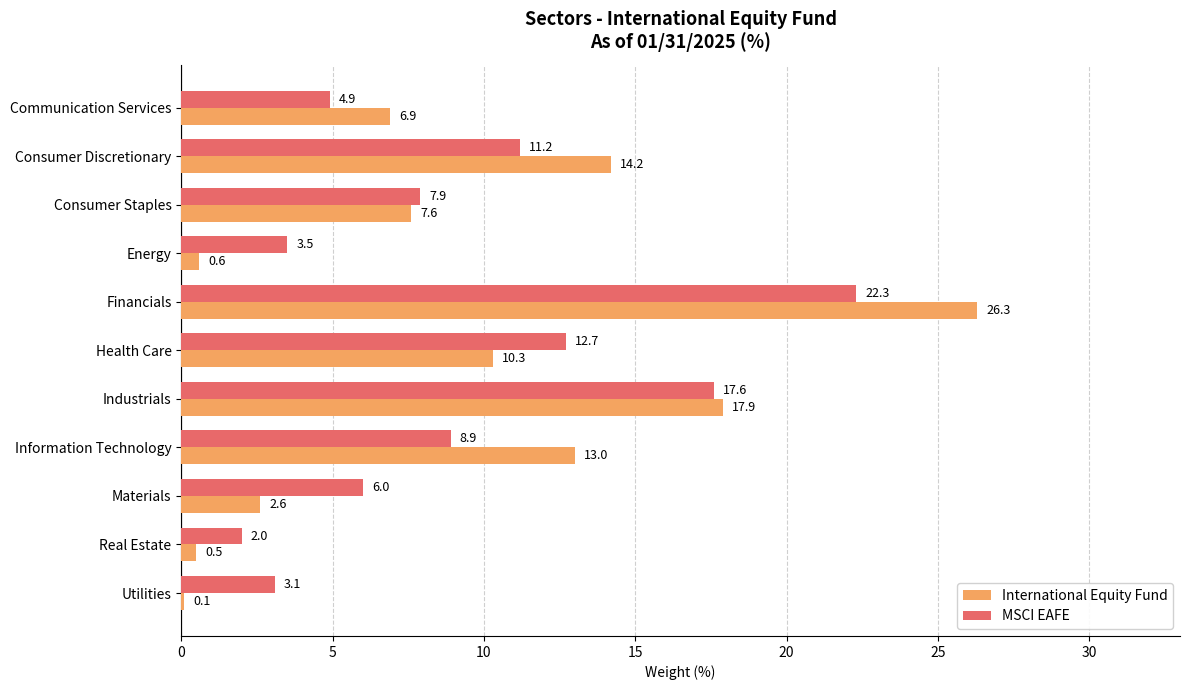

What is the difference between the second highest and second lowest values in the International Equity Fund series?

17.4